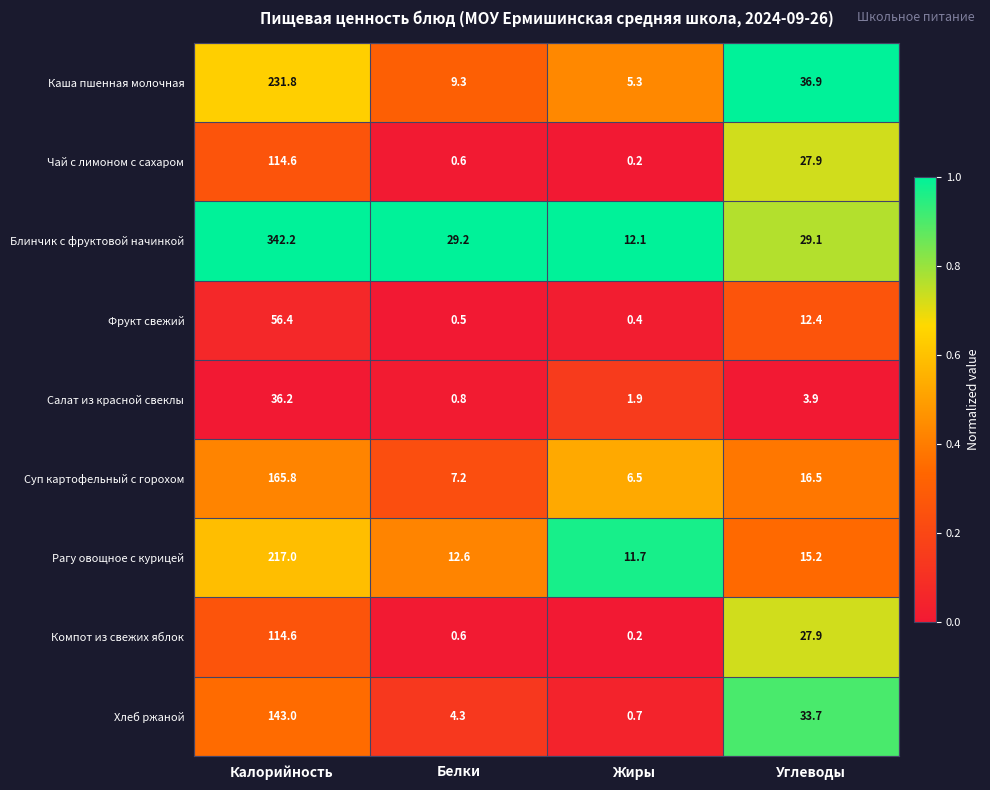

What is the spread (max minus min) of values at Углеводы?

33.0